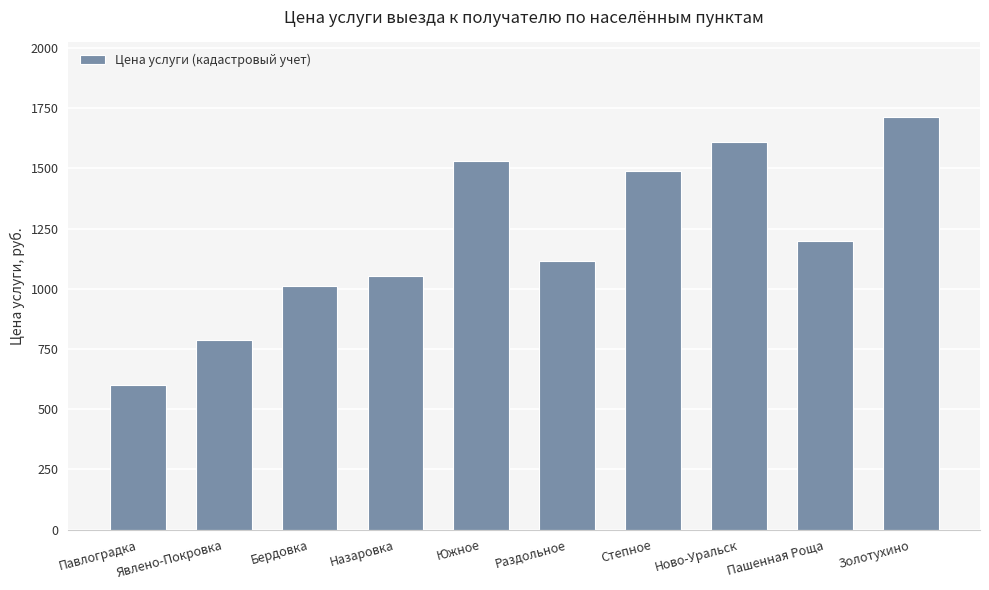

What is the label of the 1st bar from the right?

Золотухино